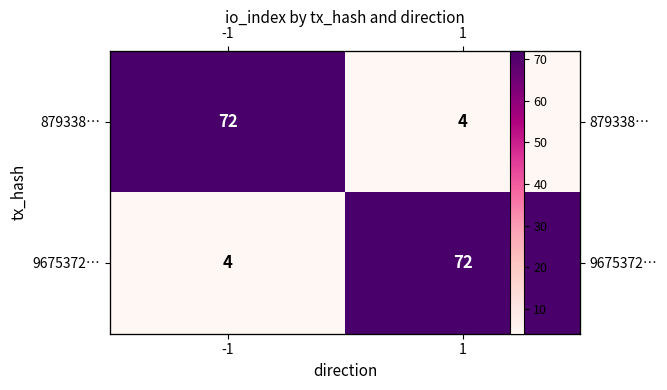

At 1, list the series in order from largest to smallest.

9675372…, 879338…